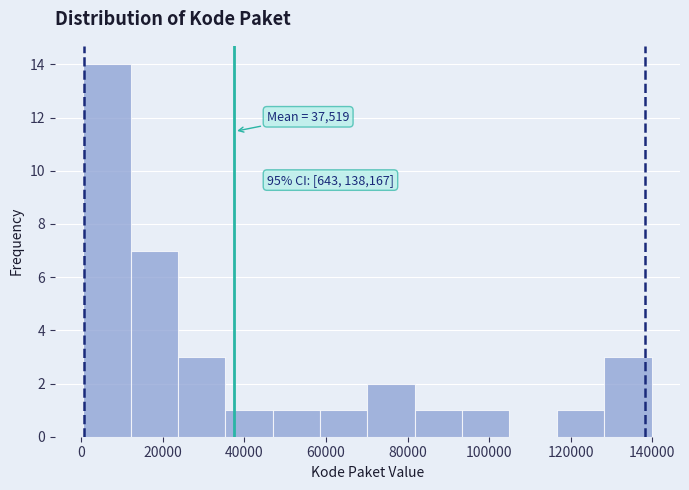

Which range on the x-axis has the tallest bar?

0 to 12000